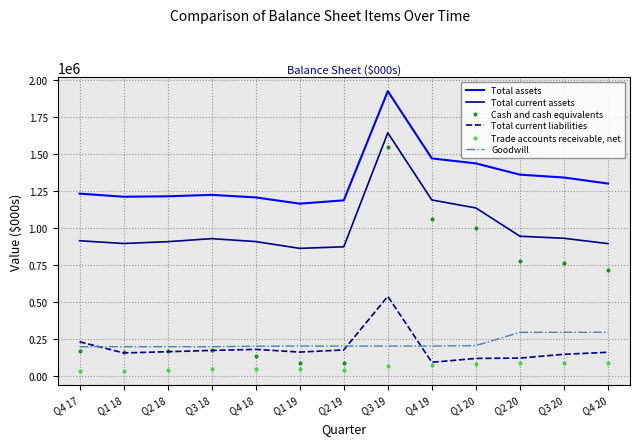

What is the total value across all series at Q4 17?

2792860